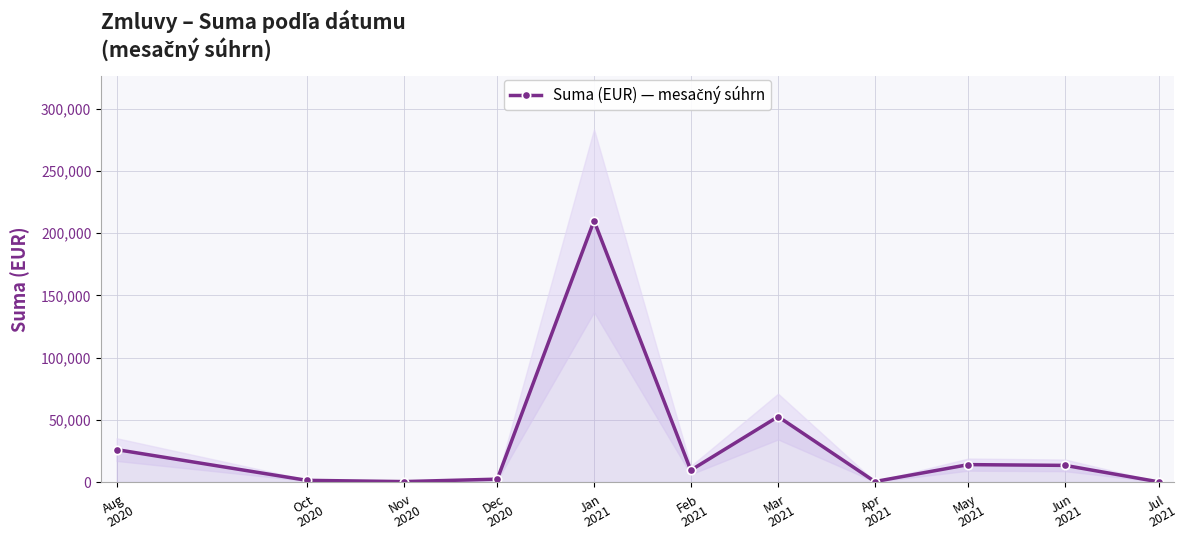

What is the minimum value shown in the chart?

120.0